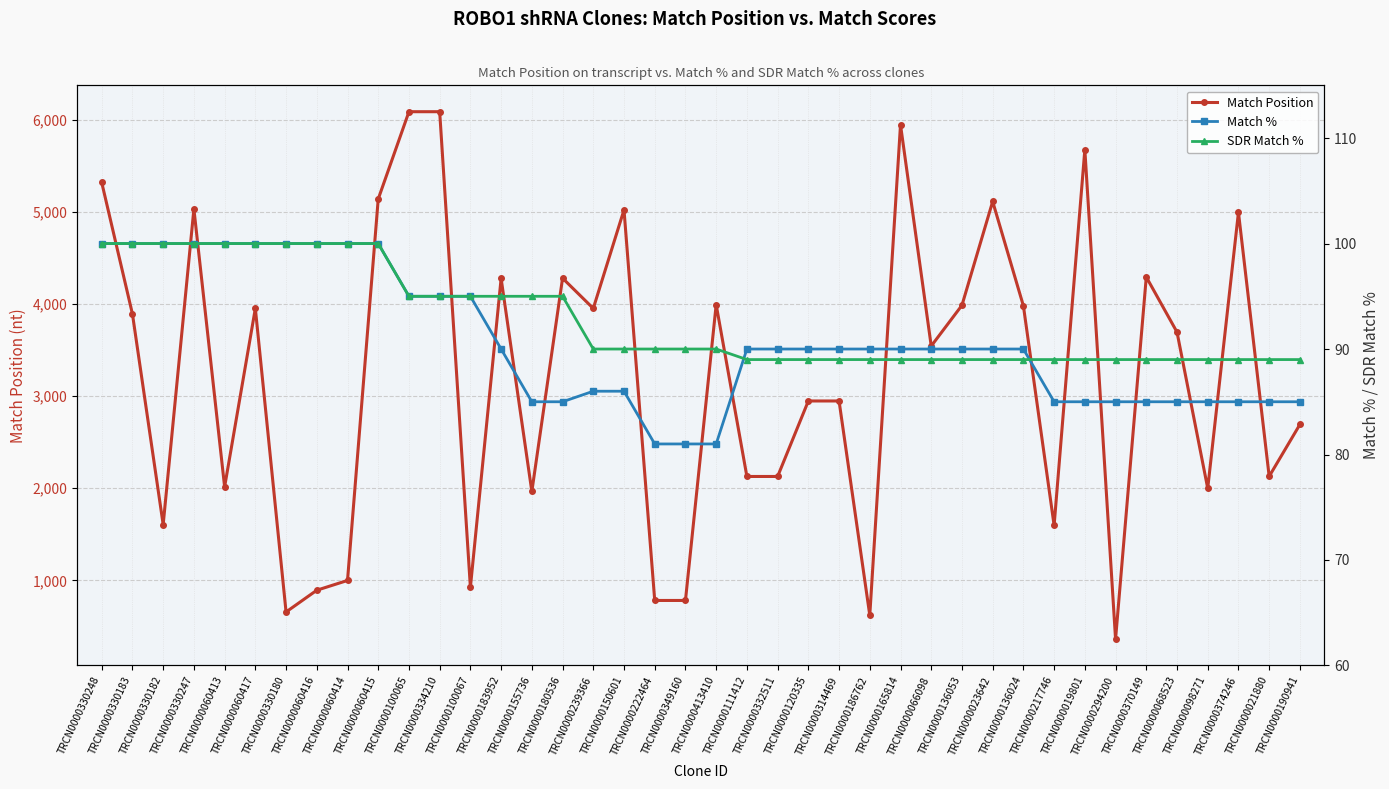

Which series has the widest spread of values?

Match Position